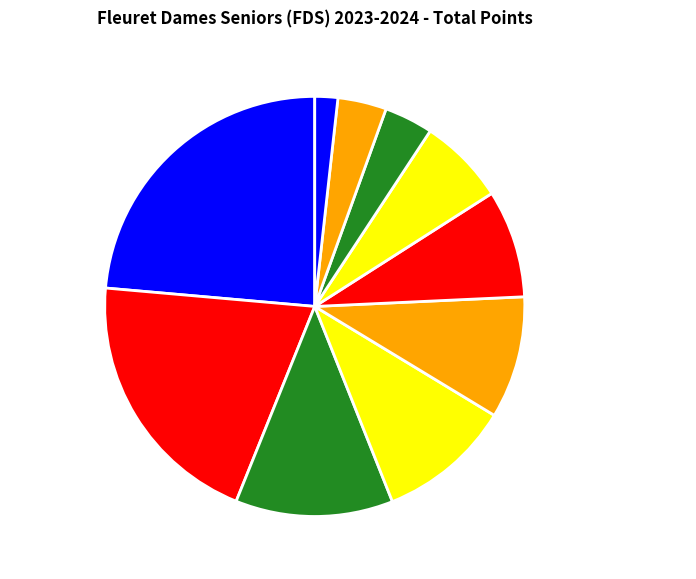

Count the number of slices in the pie.

10